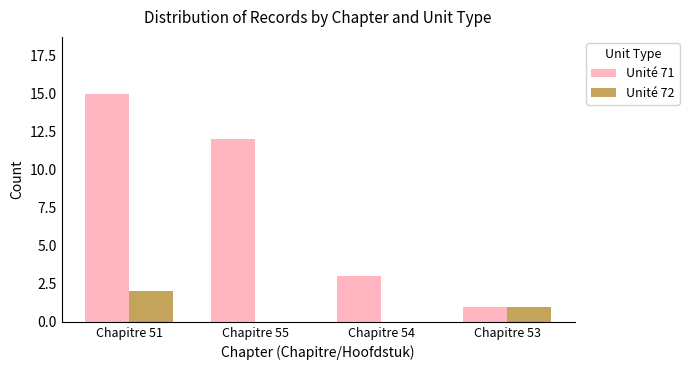

Is the value of Unité 72 at Chapitre 55 greater than the value of Unité 71 at Chapitre 54?

No